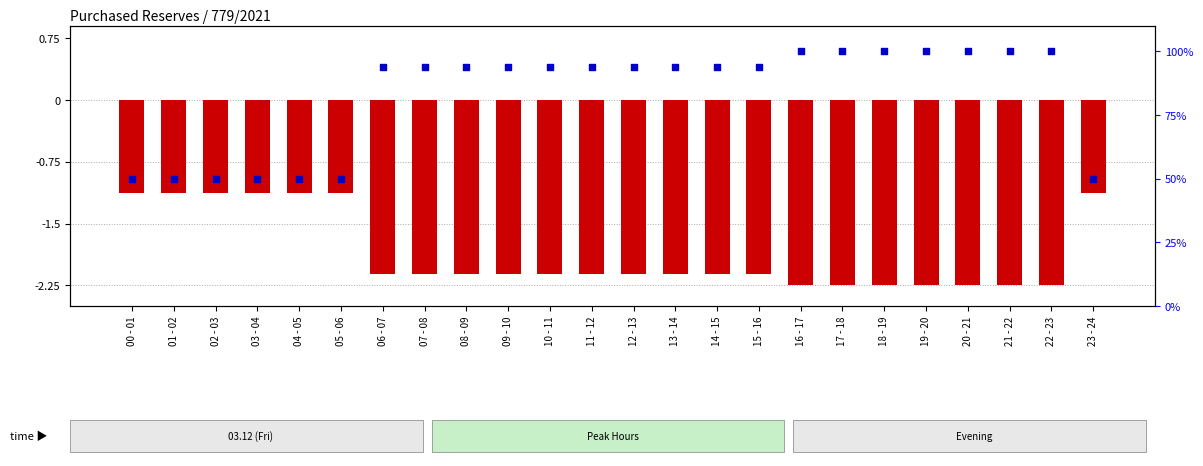

What are all the series names shown in the legend?

log ratio, percentile rank within the sample